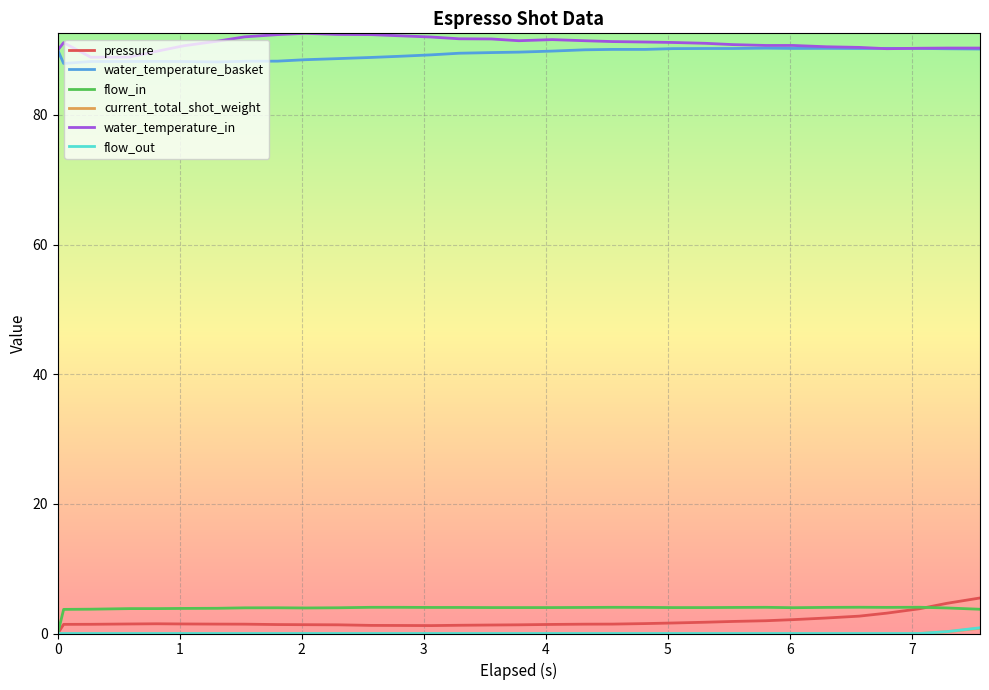

At which label does pressure first exceed 1?

1